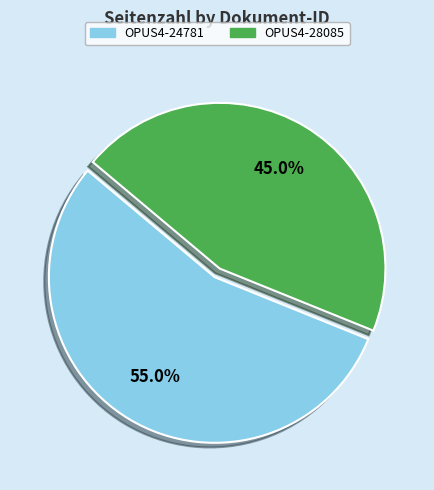

What is the largest slice in the pie chart?

OPUS4-24781